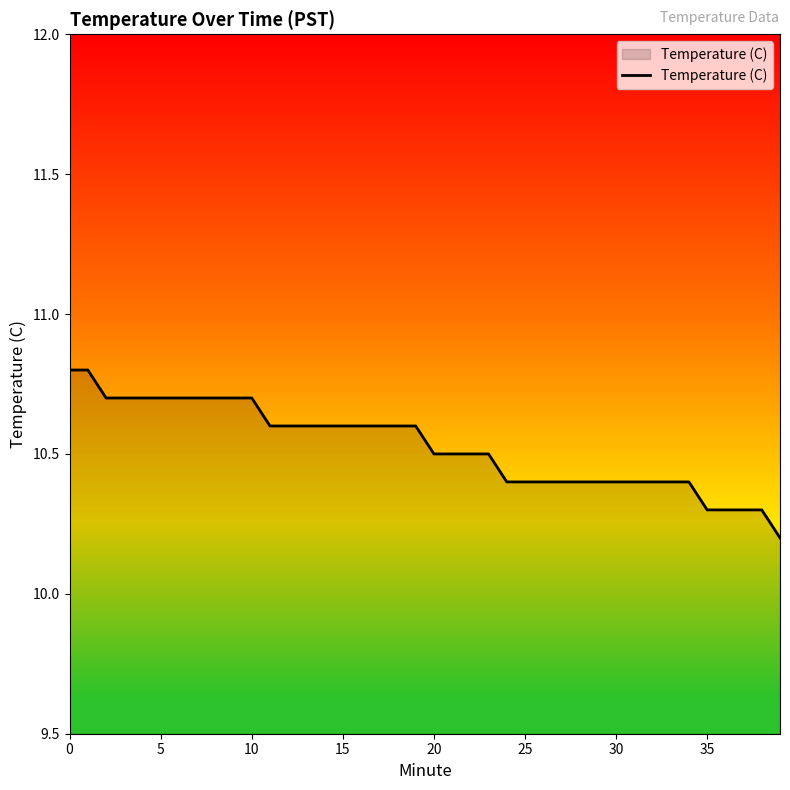

Reading left to right, transcribe all the data shown in this chart.

10.8	10.8	10.7	10.7	10.7	10.7	10.7	10.7	10.7	10.7	10.7	10.6	10.6	10.6	10.6	10.6	10.6	10.6	10.6	10.6	10.5	10.5	10.5	10.5	10.4	10.4	10.4	10.4	10.4	10.4	10.4	10.4	10.4	10.4	10.4	10.3	10.3	10.3	10.3	10.2